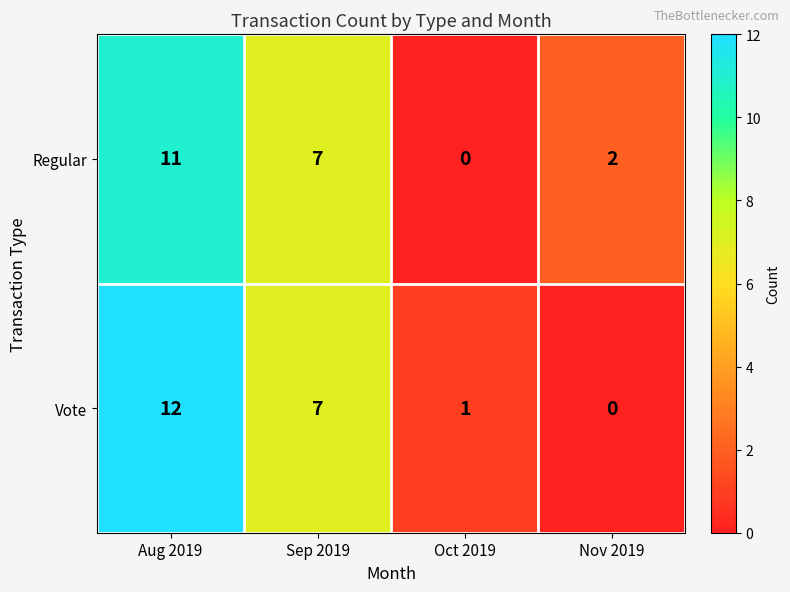

Reading left to right, what are all the values shown in this chart?

Regular: 11	7	0	2
Vote: 12	7	1	0